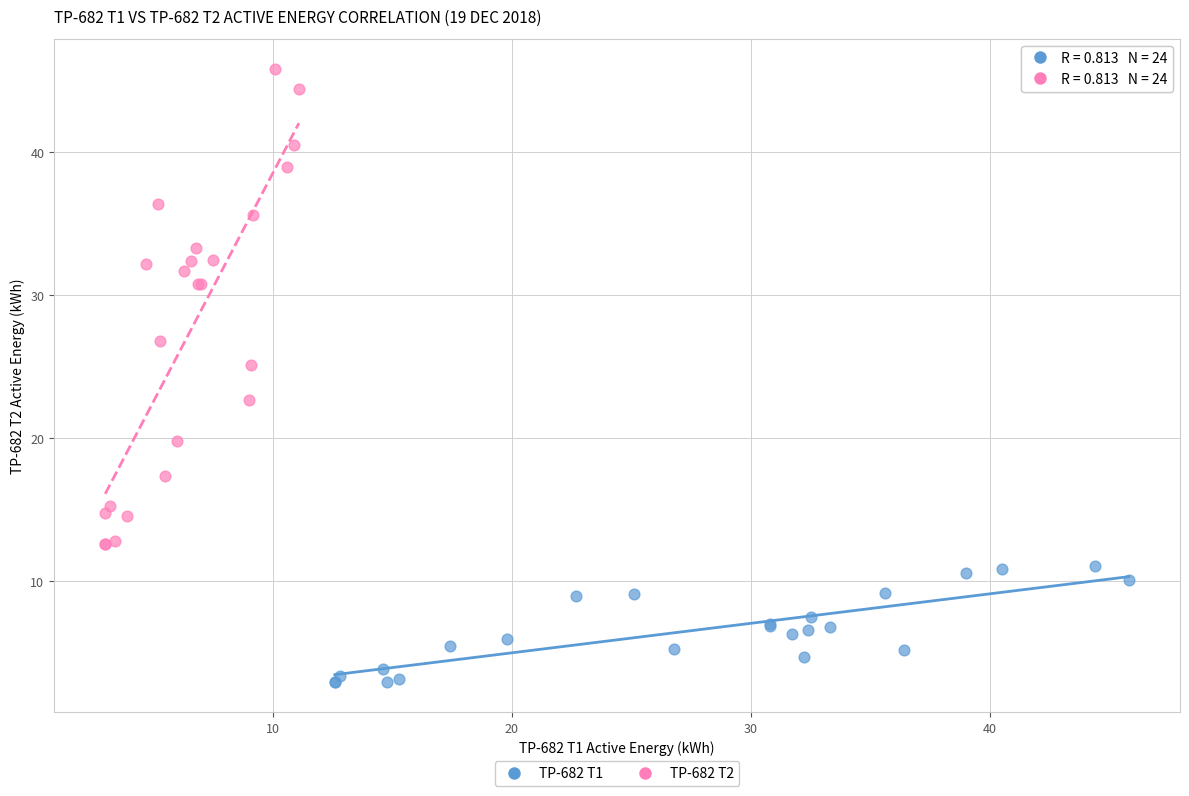

Which series contains the highest Y value?

TP-682 T2